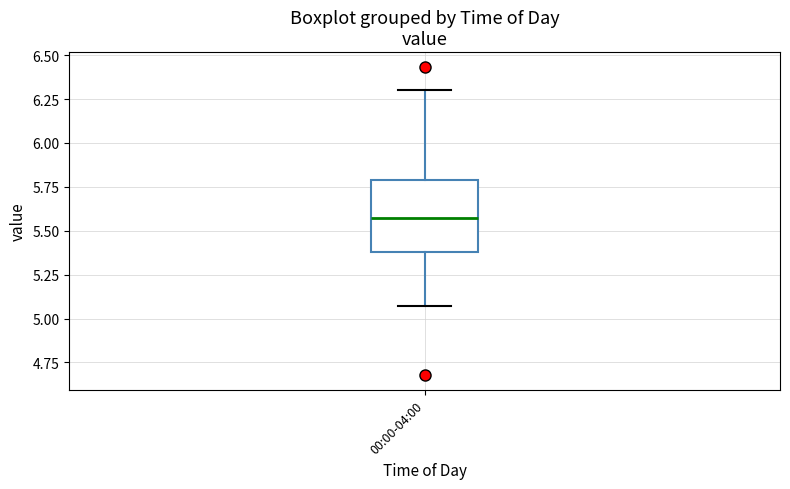

Where is the lower edge of the box for 00:00-04:00 on the y-axis? The values are not printed on the chart, so give them approximately, as read against the axis.

5.40